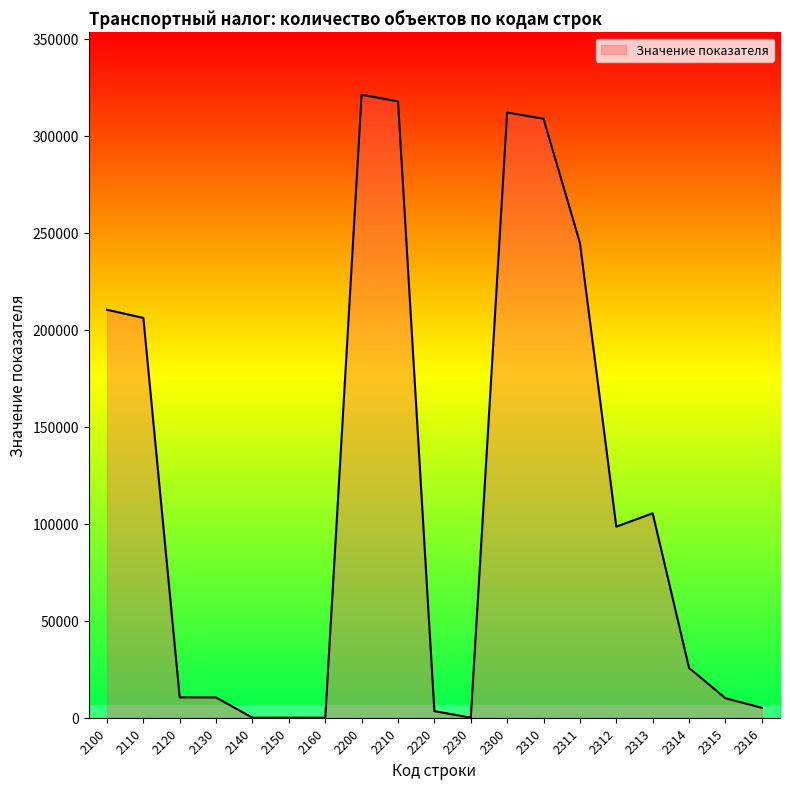

What is the ratio of the value at 2313 to the value at 2200?

0.3